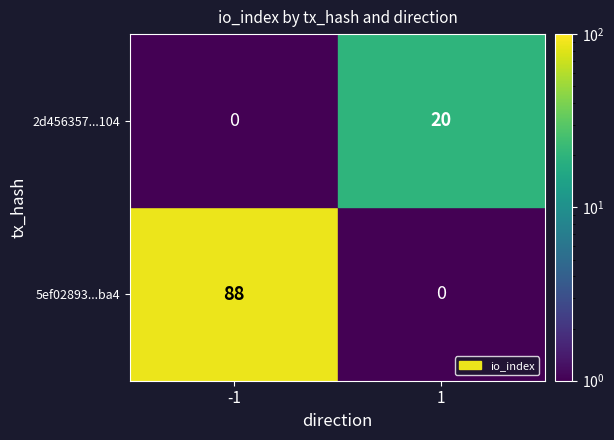

How many 5ef02893a8432ee00d740201bf08121ad830ba4 values are between -1 and 88?

2